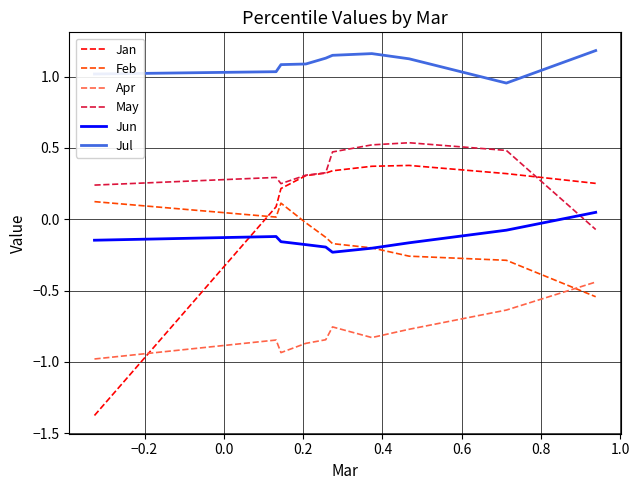

What are all the series names shown in the legend?

Jan, Feb, Apr, May, Jun, Jul